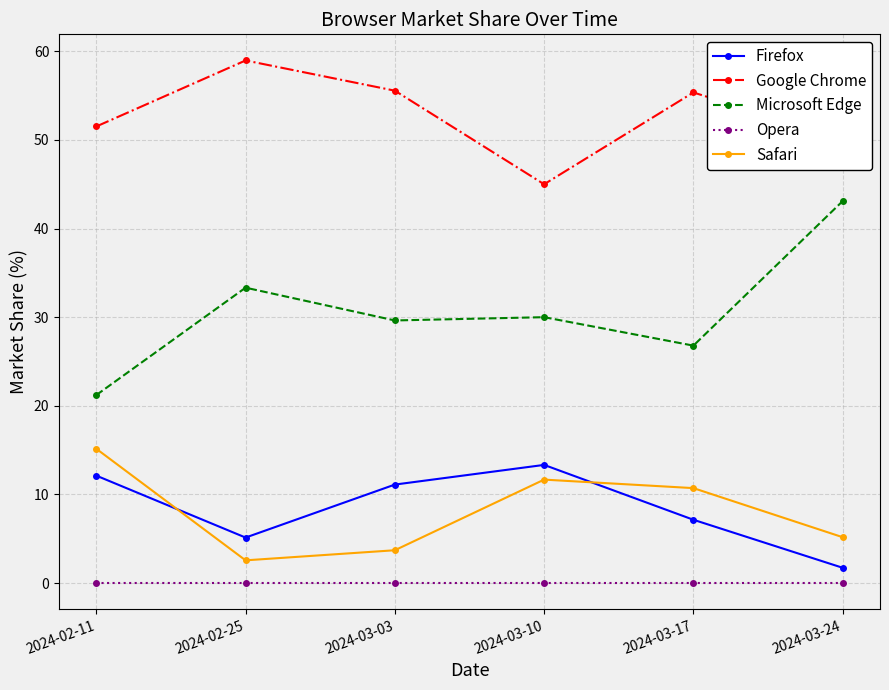

The Microsoft Edge series shows 33.3 at 2024-02-25. True or false?

True